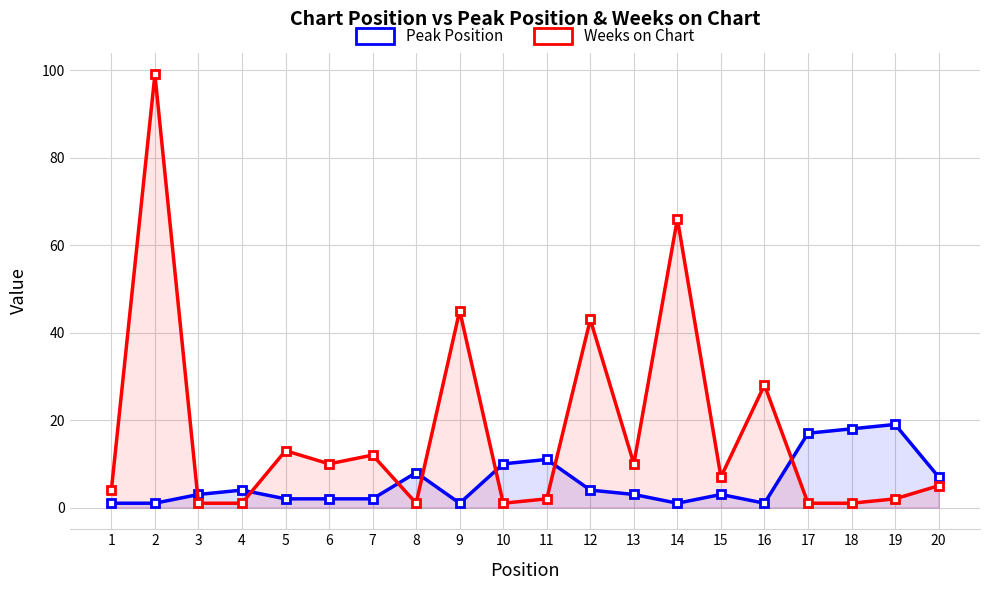

Where is Peak Position nearest to the value 10?

10